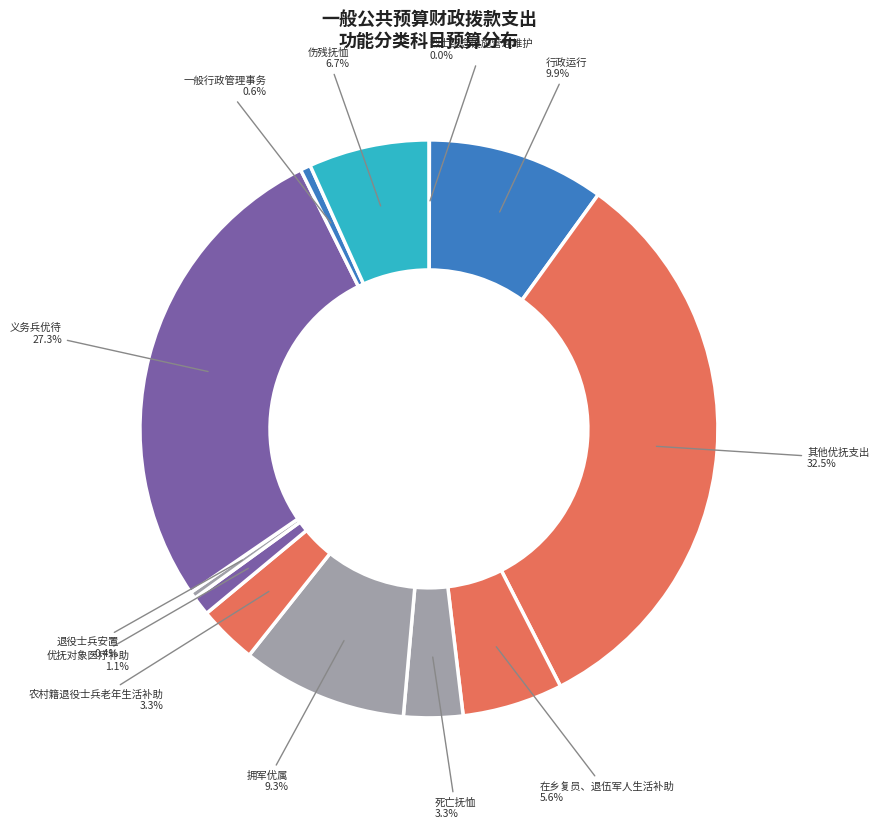

Count the number of slices in the pie.

12